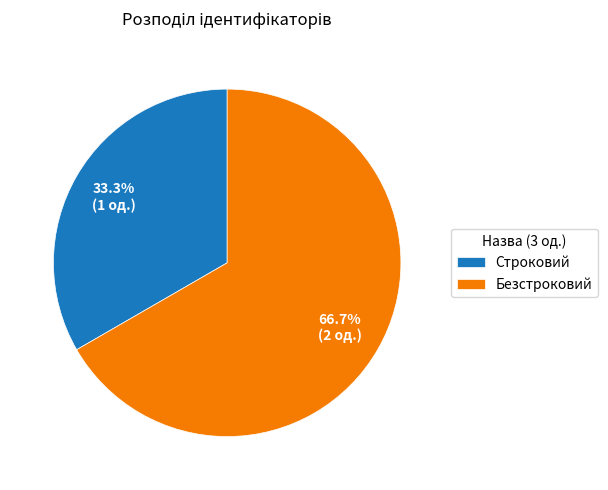

Count the number of slices in the pie.

2